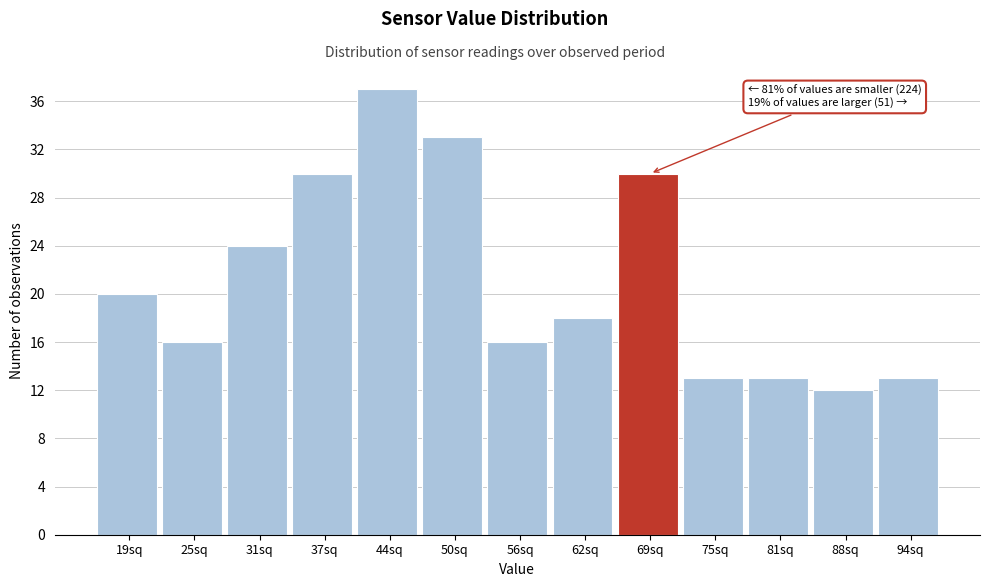

Reading right to left, extract all data points from this chart.

94sq=13	88sq=12	81sq=13	75sq=13	69sq=30	62sq=18	56sq=16	50sq=33	44sq=37	37sq=30	31sq=24	25sq=16	19sq=20